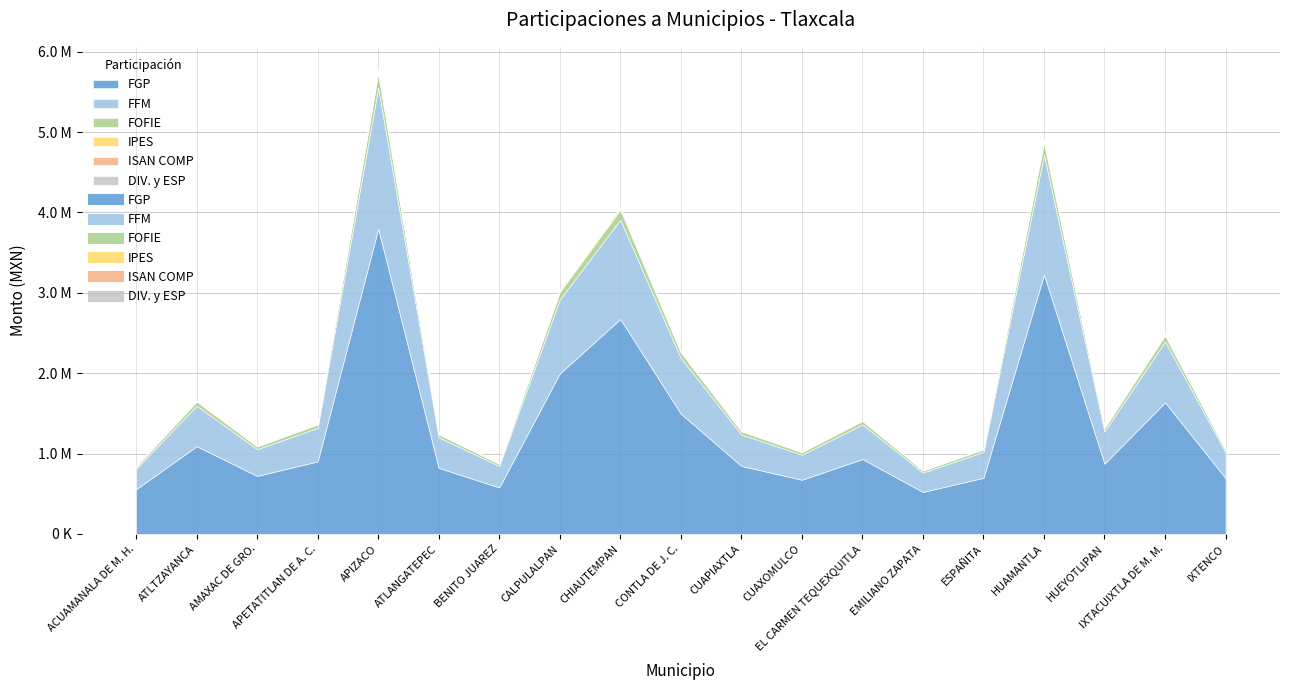

At how many categories does at least one series exceed 2985352?

2